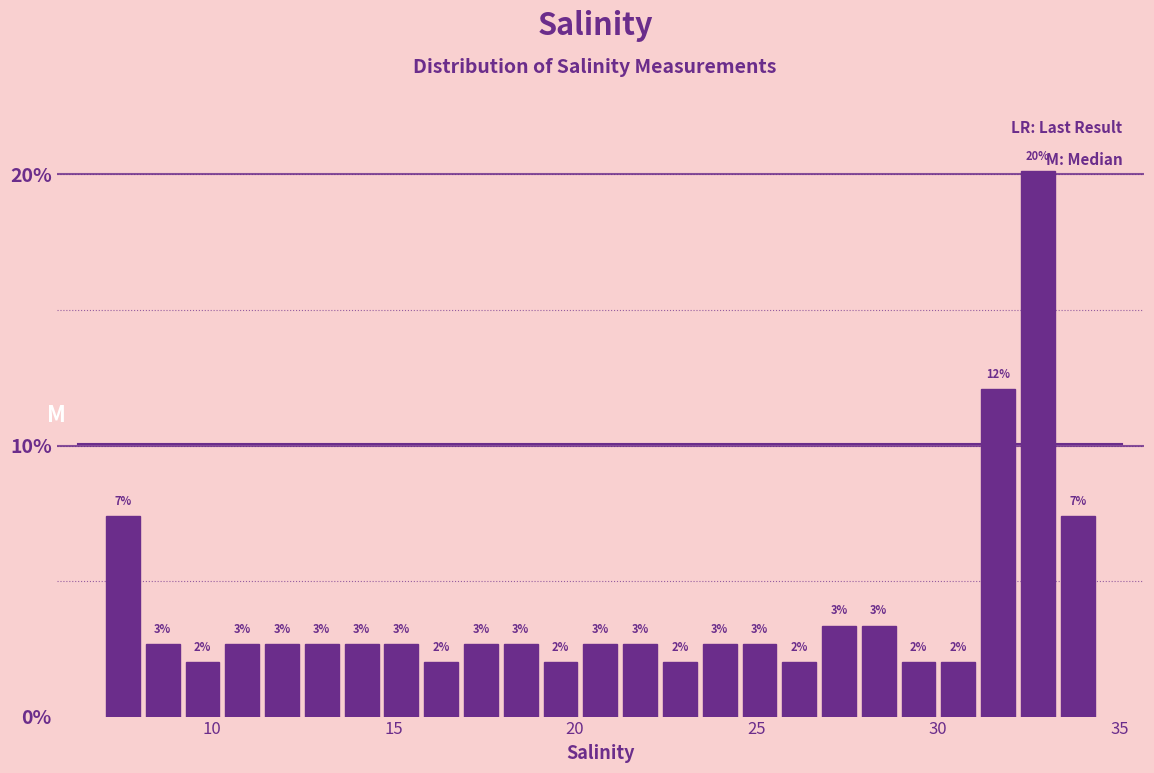

Around what value on the x-axis is the tallest bar? Give the approximate position of its centre, as read against the axis.

33.0